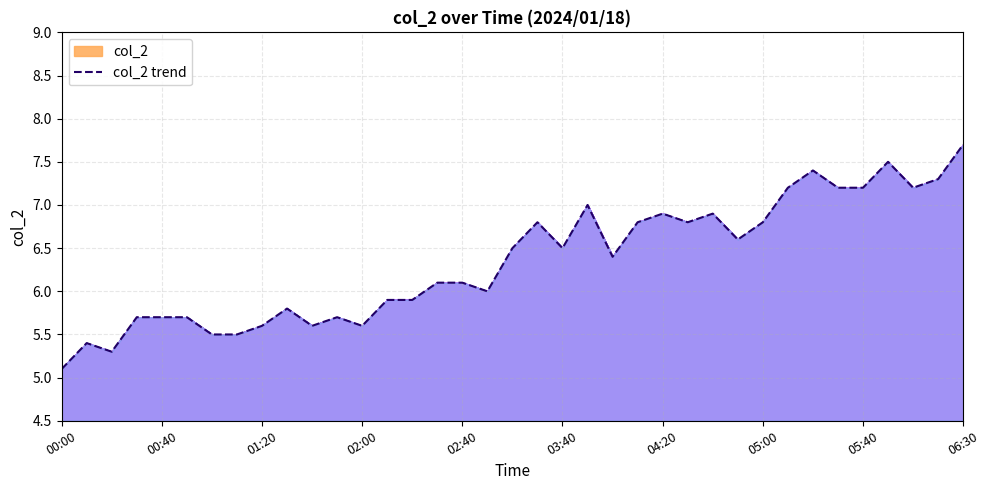

True or false: col_2 trend has a value of 3.2 at 01:20.

False